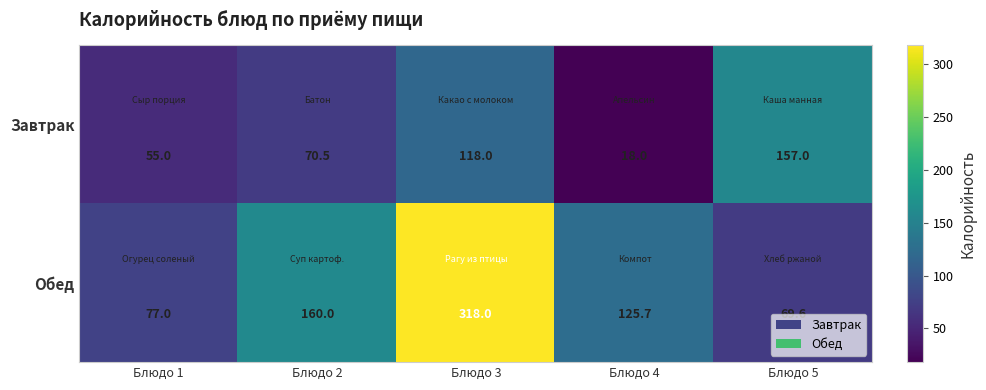

Reading right to left, extract all data points from this chart.

Завтрак: 157.0	18.0	118.0	70.5	55.0
Обед: 69.6	125.7	318.0	160.0	77.0